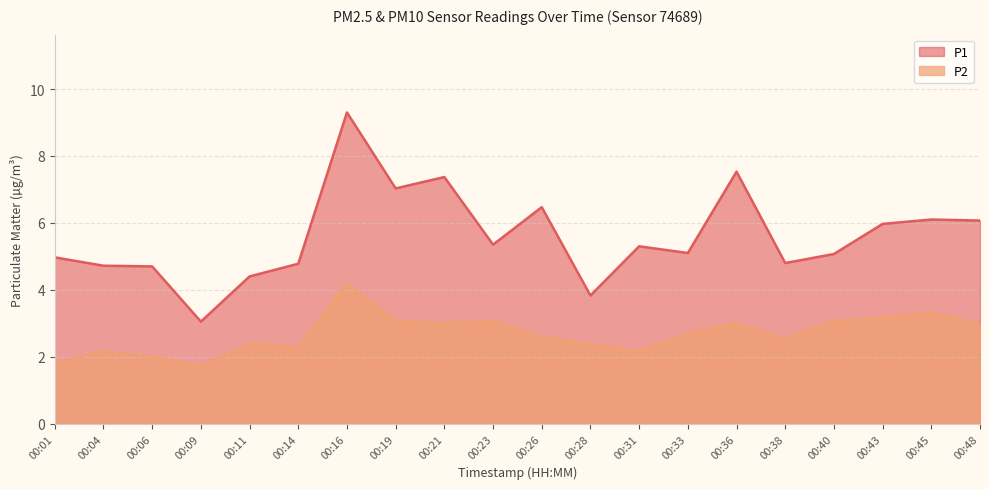

True or false: P2 and P1 intersect in this chart.

False